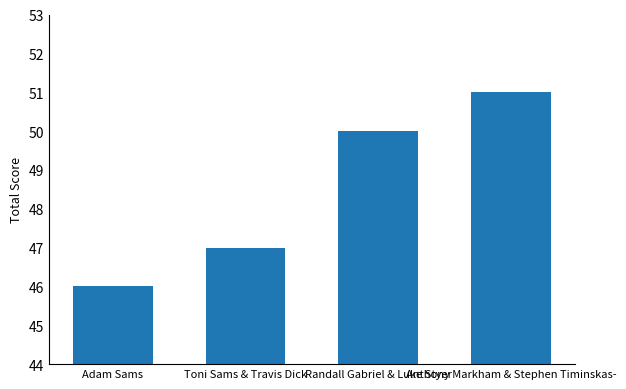

What is the label of the 3rd bar from the right?

Toni Sams & Travis Dick